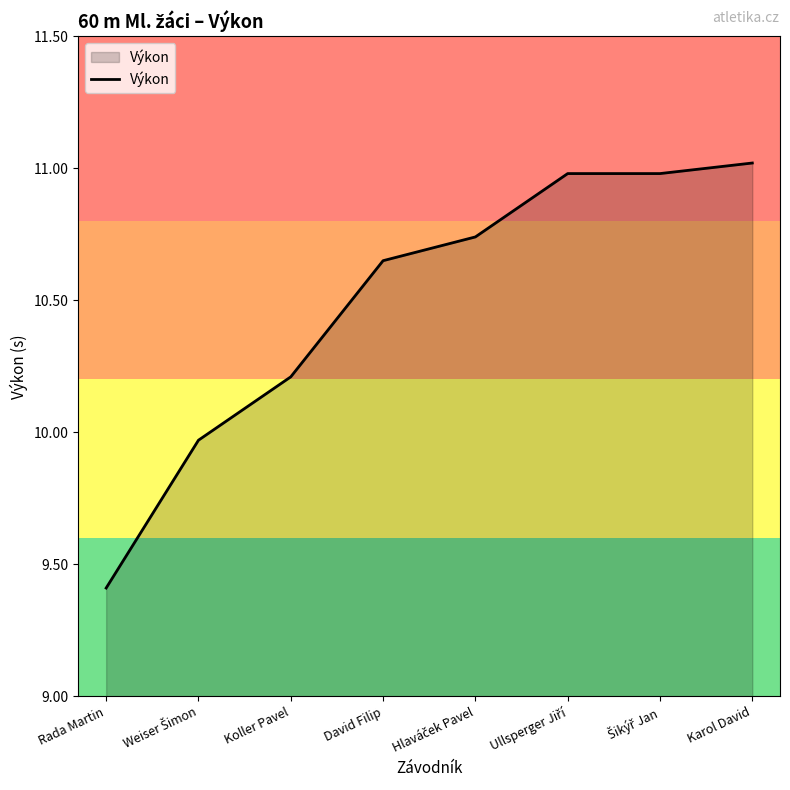

At which category does the chart reach its peak across all series?

Karol David